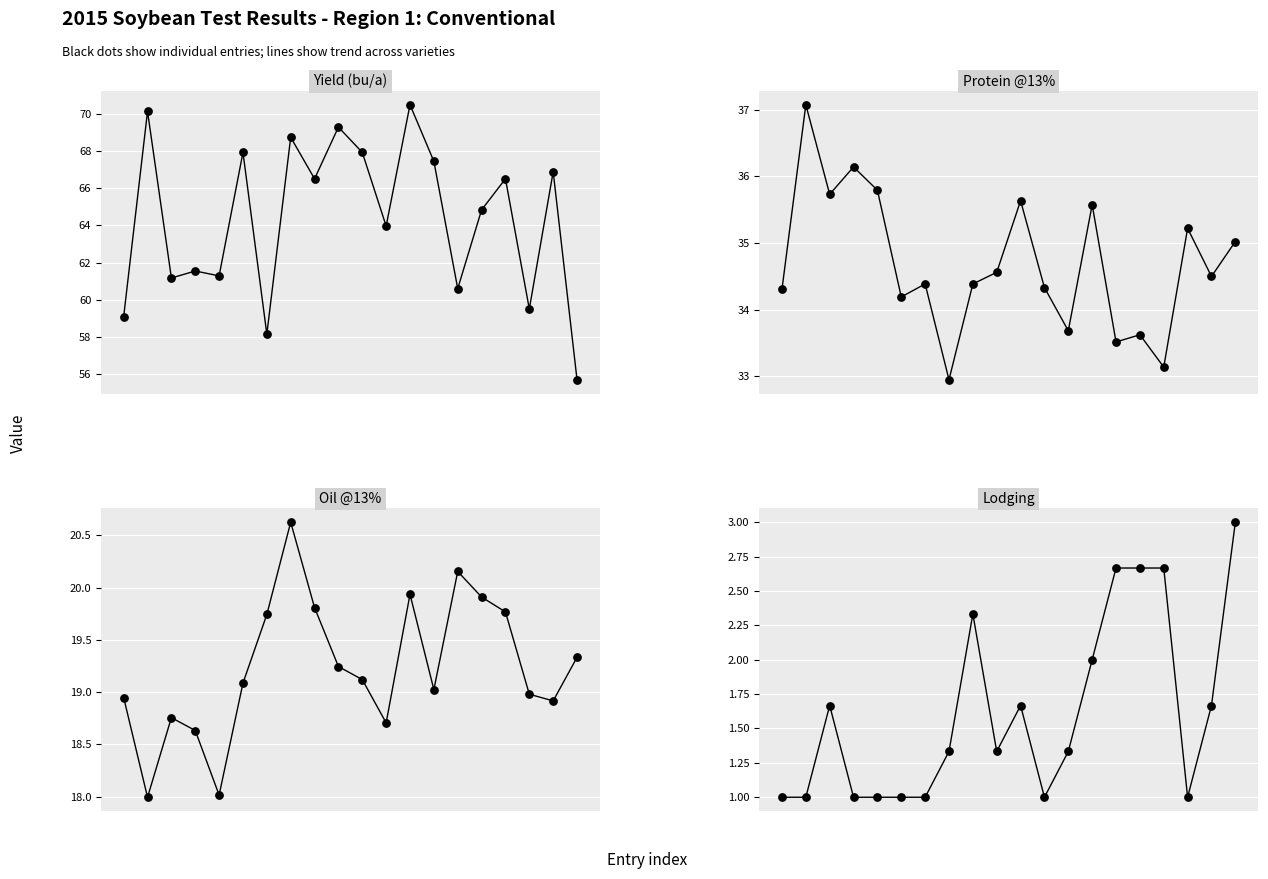

At how many categories does at least one series exceed 12?

20